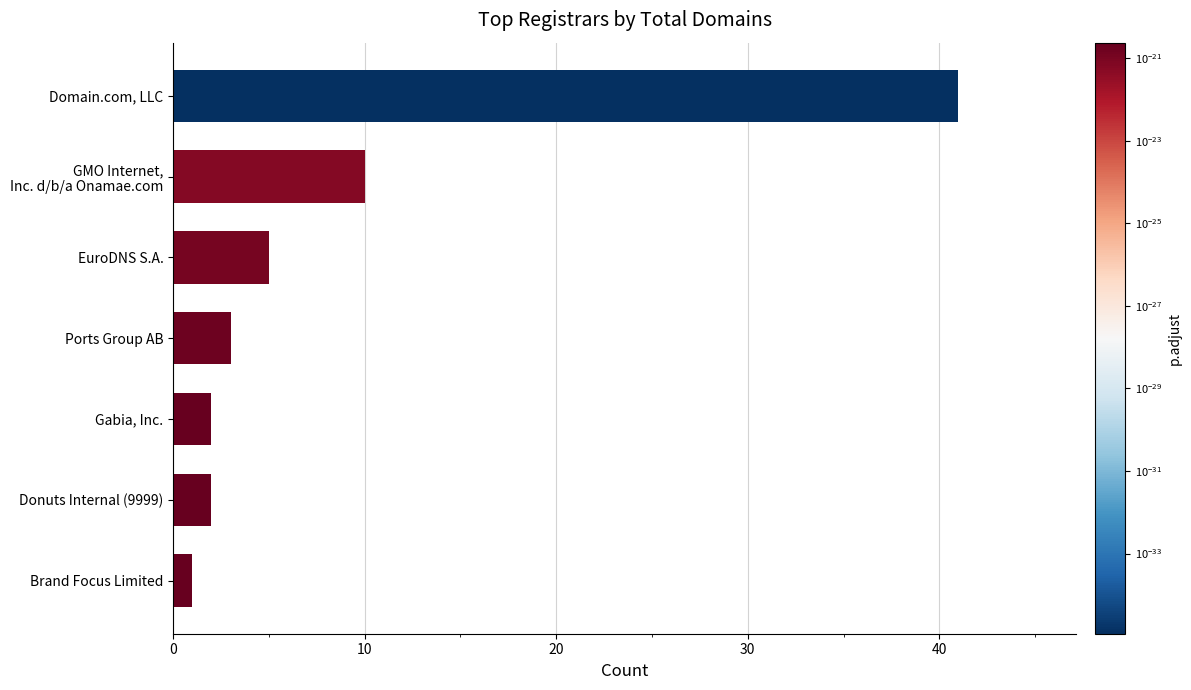

How many data points are less than 3?

3